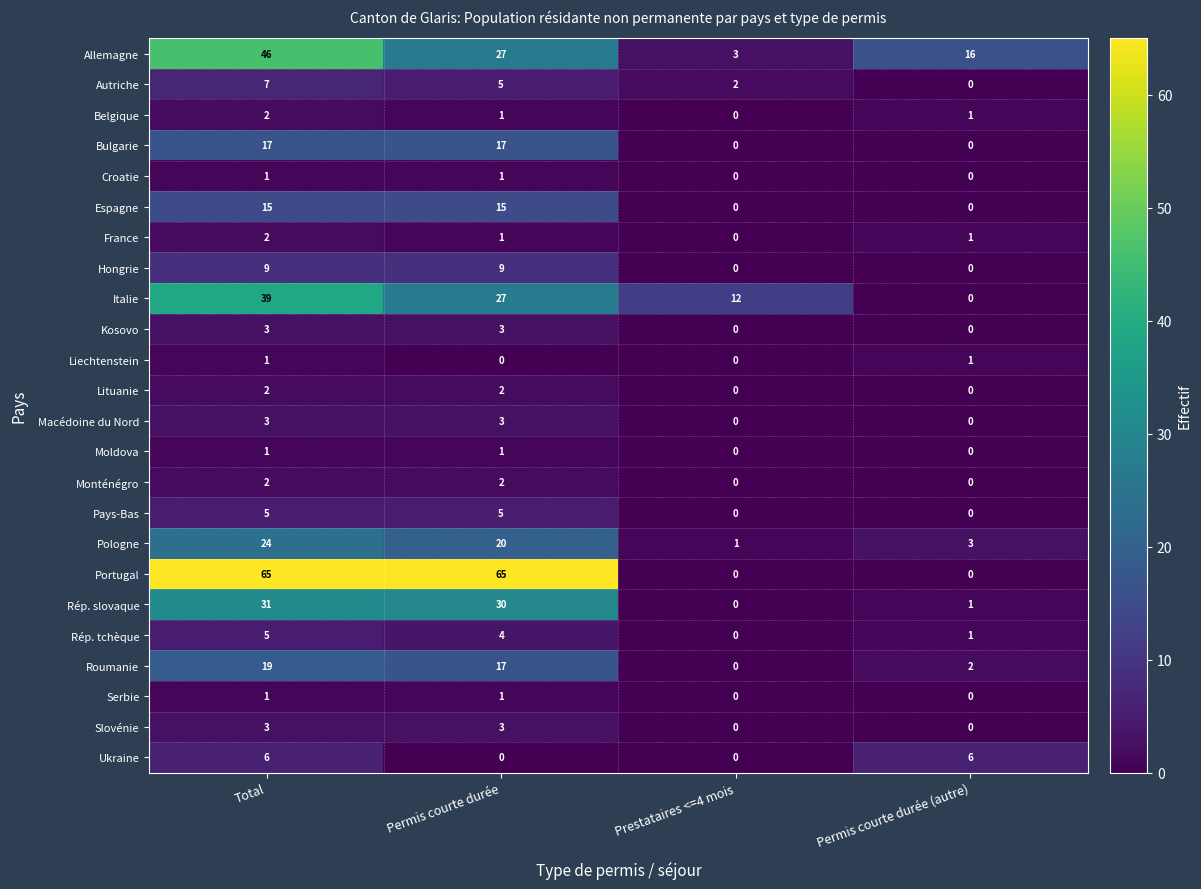

True or false: Serbie has a value of 1 at Total.

True